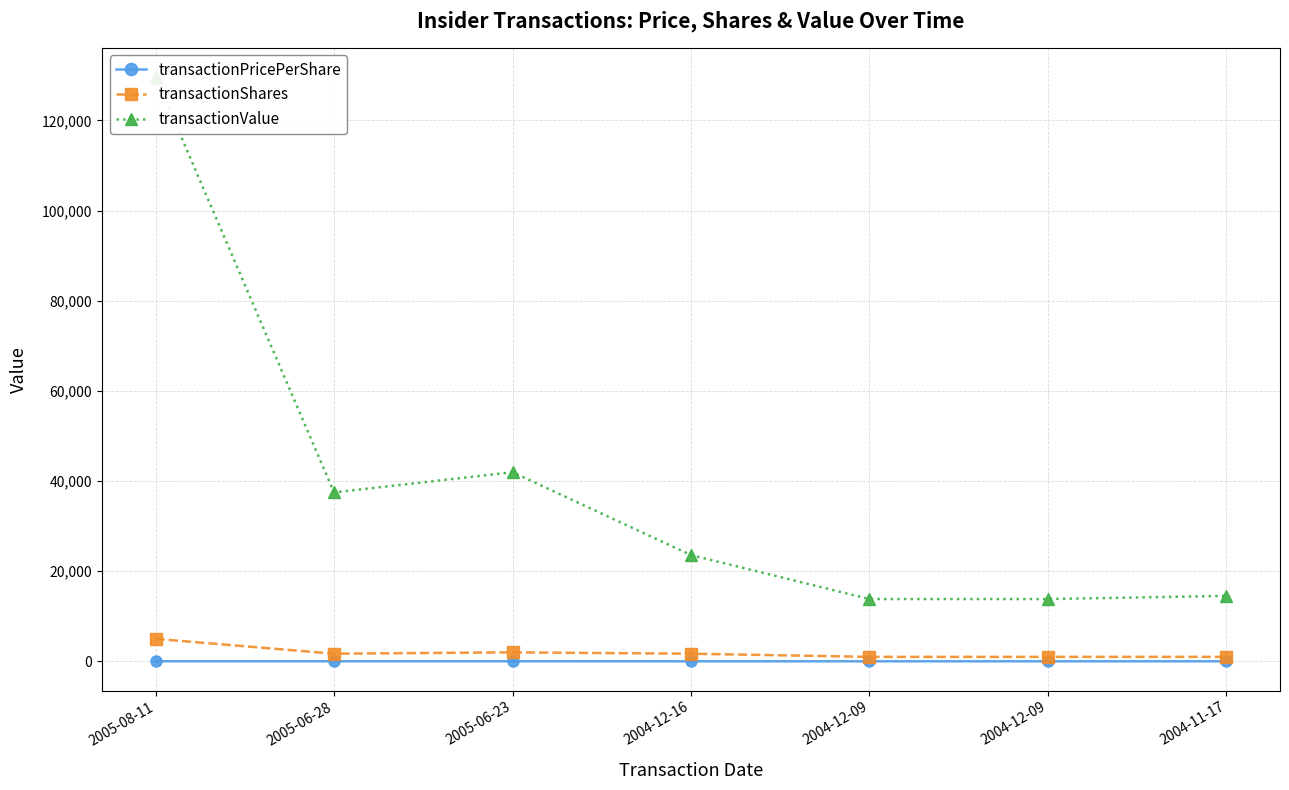

What is the total value across all series at 2005-06-23?

43981.0